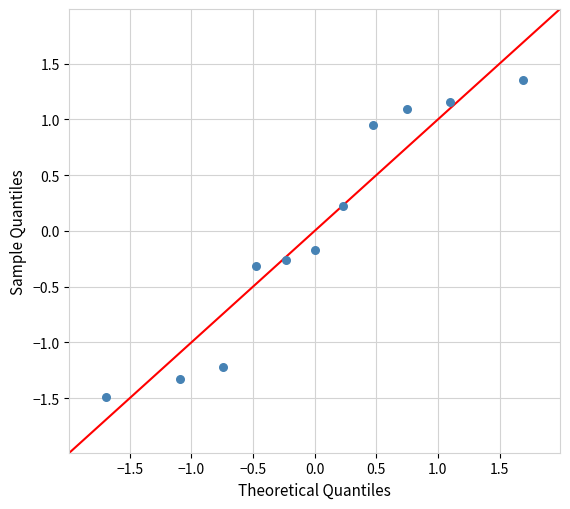

What is the range of Y values (max minus min)?

2.8